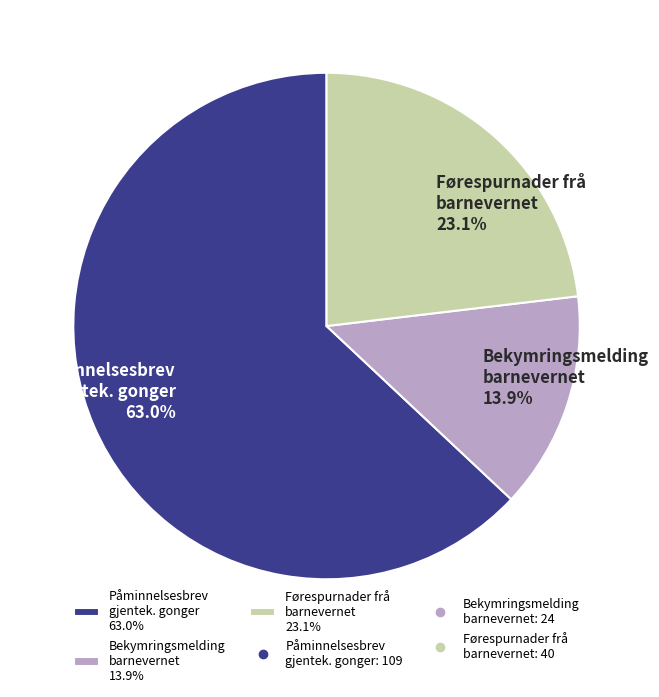

Which slice represents more than half of the pie?

Påminnelsesbrev gjentek. gonger 63.0%